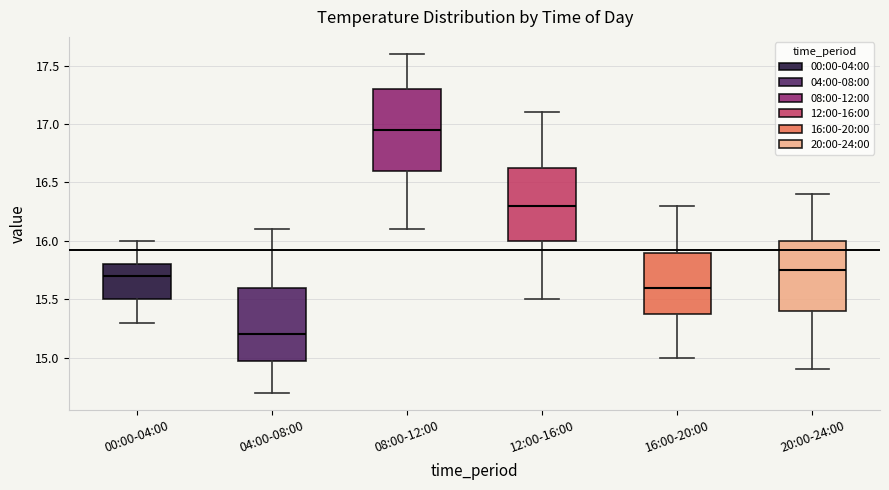

Which box has the lowest median line?

04:00-08:00